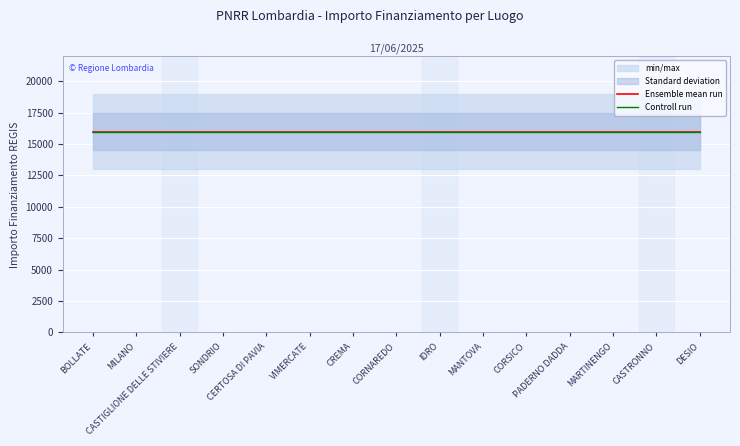

What position from the left is CASTRONNO?

14